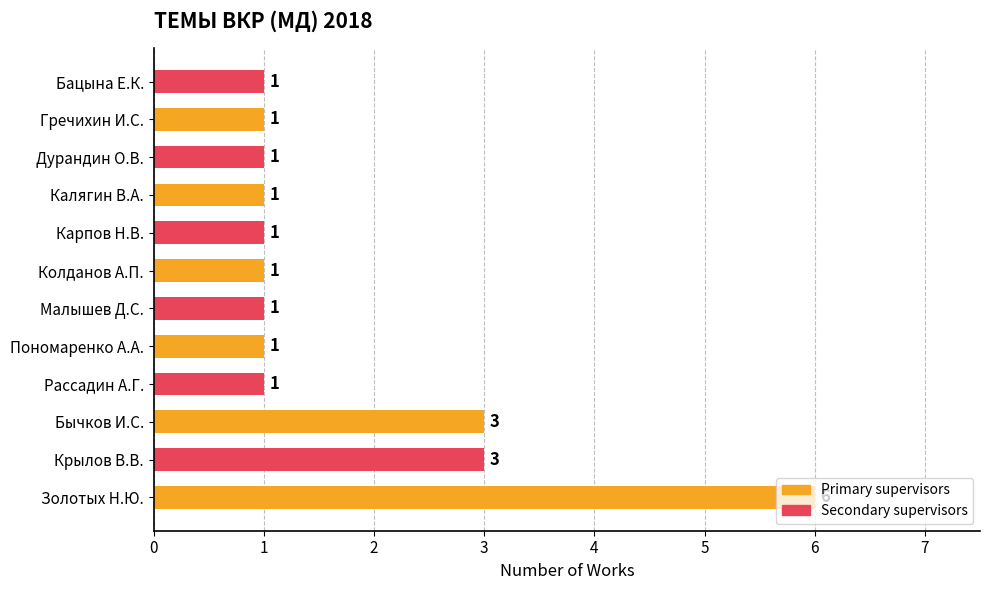

True or false: the data shows 1 at Малышев Д.С..

True